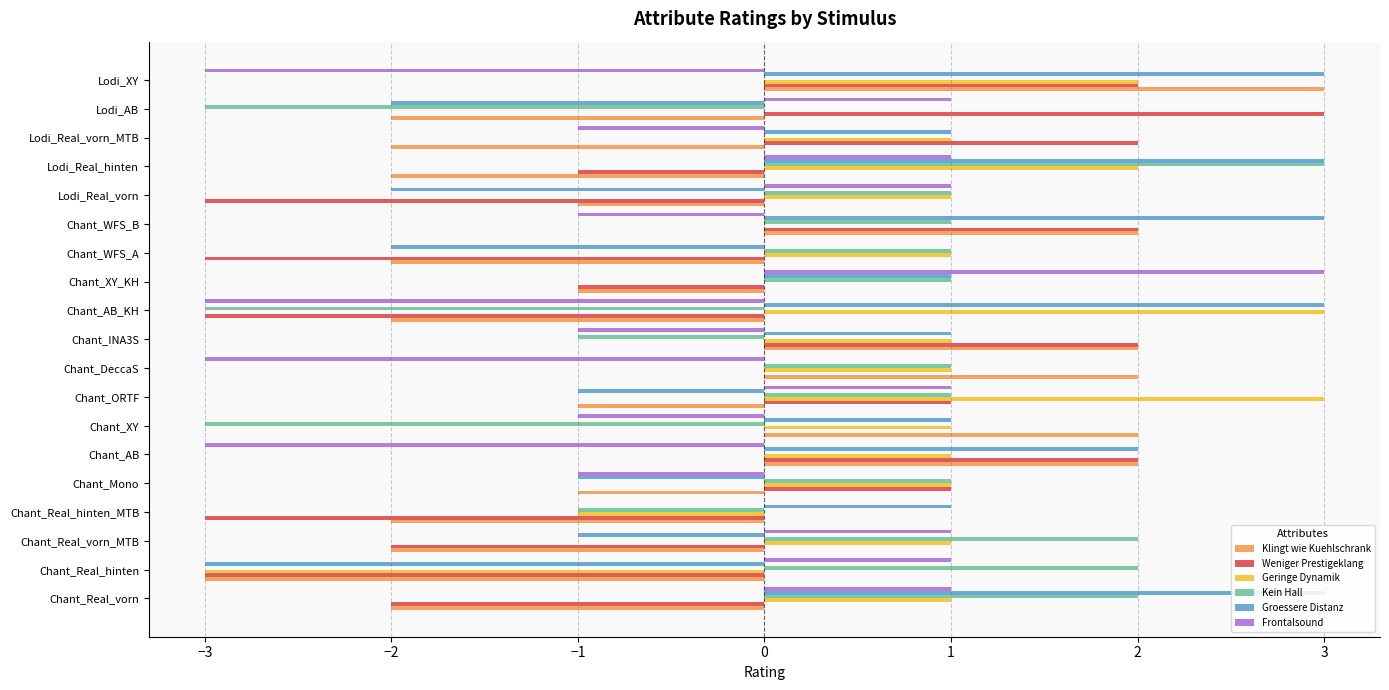

How many Geringe Dynamik values are between 0 and 1?

13